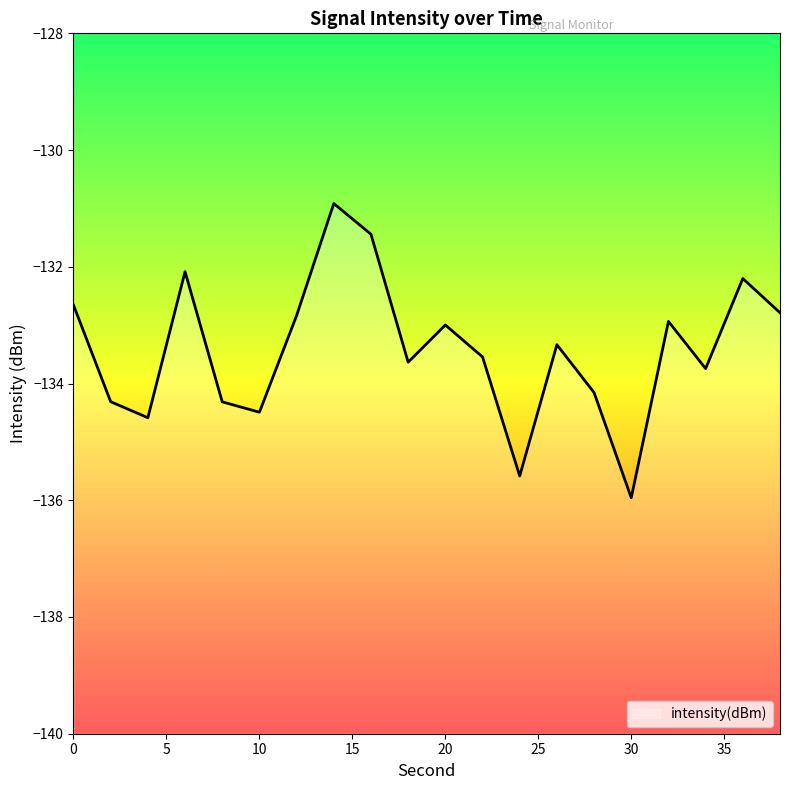

How many interior local valleys (lower than both neighbors) does the data have?

6